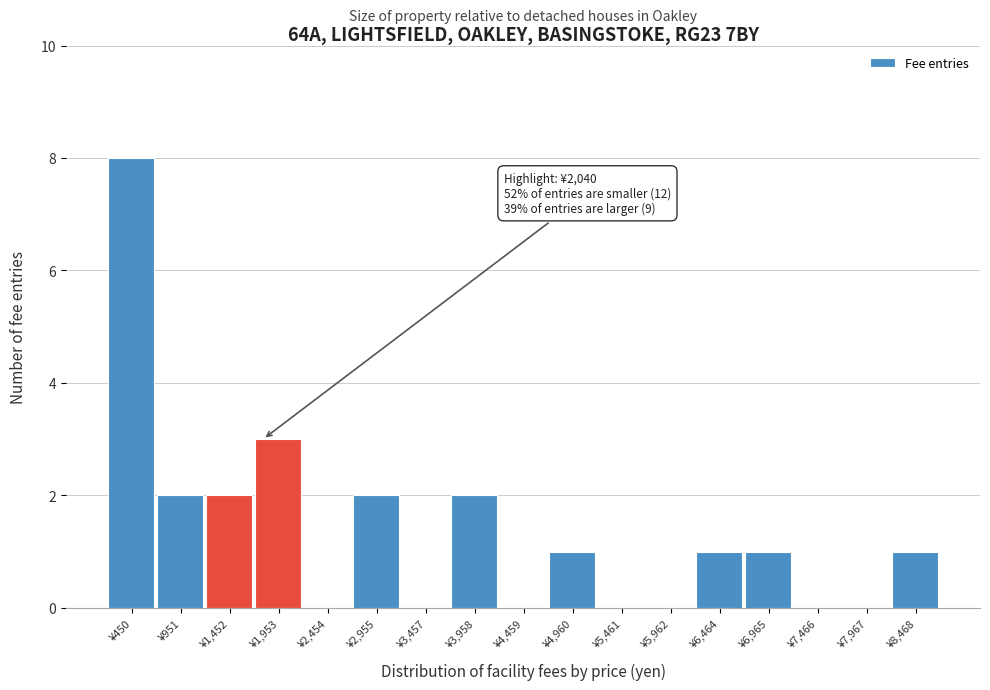

Reading left to right, transcribe all the data shown in this chart.

¥450=8	¥951=2	¥1,452=2	¥1,953=3	¥2,454=0	¥2,955=2	¥3,457=0	¥3,958=2	¥4,459=0	¥4,960=1	¥5,461=0	¥5,962=0	¥6,464=1	¥6,965=1	¥7,466=0	¥7,967=0	¥8,468=1